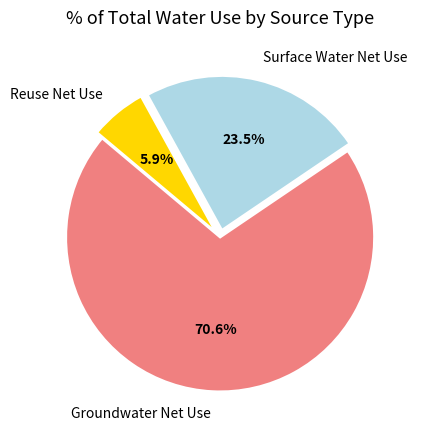

Between Surface Water Net Use and Reuse Net Use, which is larger?

Surface Water Net Use